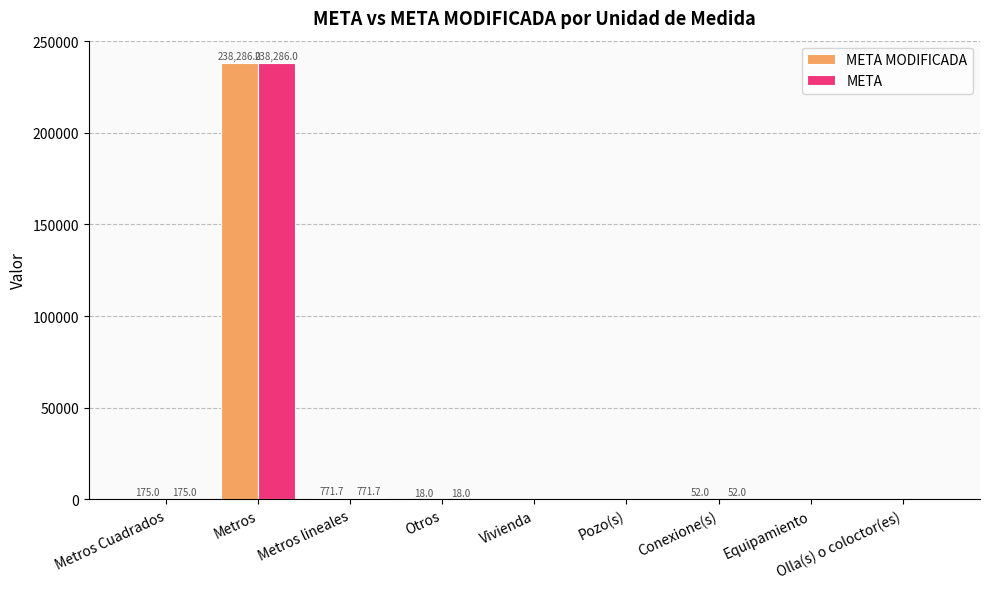

What is the total value across all series at Equipamiento?

2.0